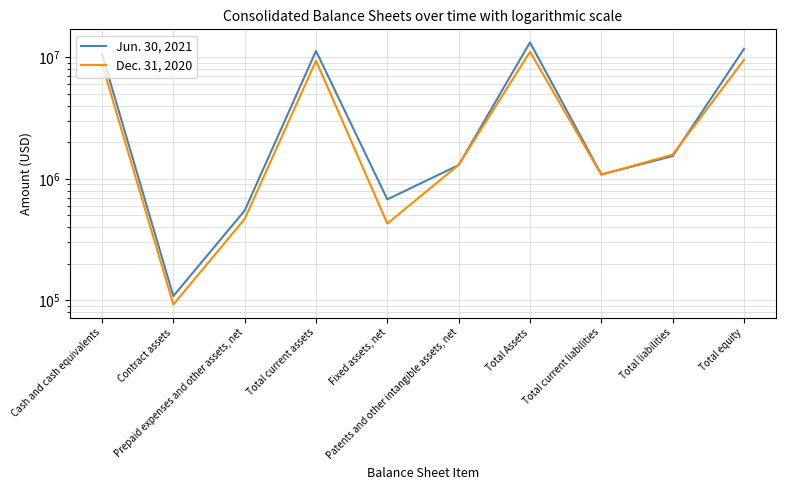

Is it true that Jun. 30, 2021 equals 179965 at Contract assets?

False